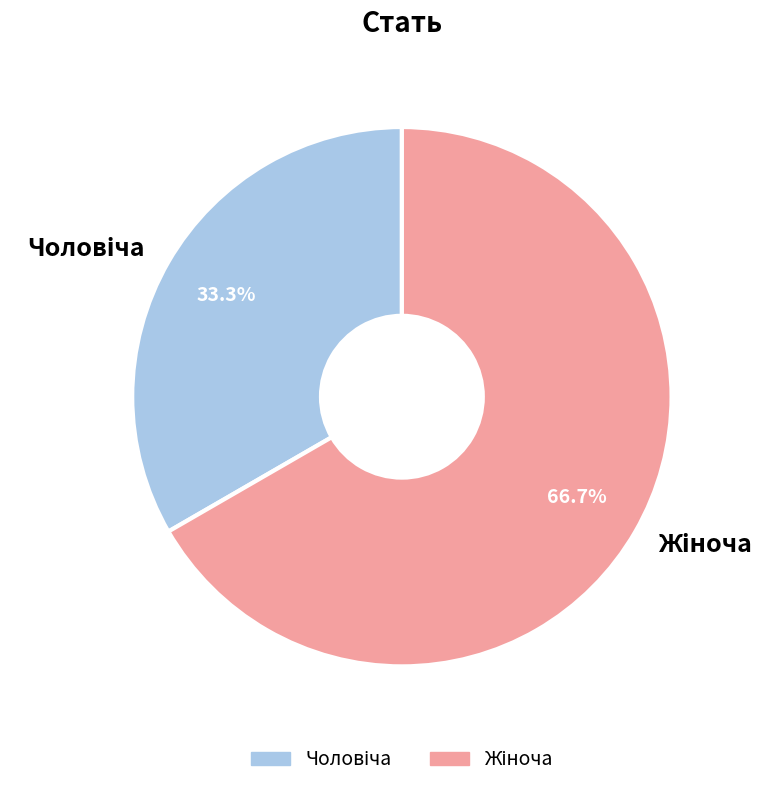

Is there a majority slice in this chart?

Yes